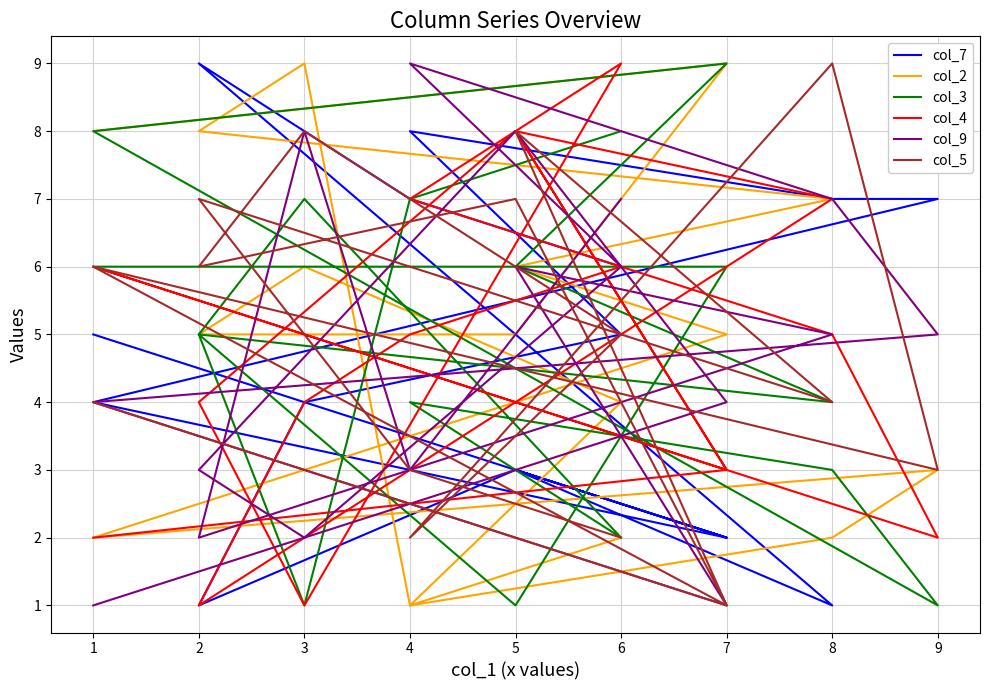

Which series ends up on top after the final intersection of col_5 and col_4?

col_4